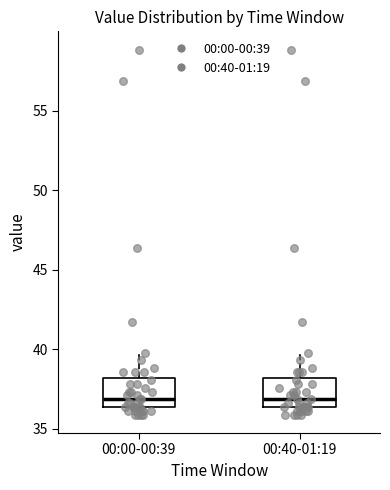

Reading left to right, read every box against the y-axis: the position of its median line, the range the box covers, and the ends of its whiskers. The values are not printed on the chart, so give them approximately, as read against the axis.

00:00-00:39: median 37.0, box 36.5 to 38.0, whiskers 36.0 to 40.0
00:40-01:19: median 37.0, box 36.5 to 38.0, whiskers 36.0 to 40.0